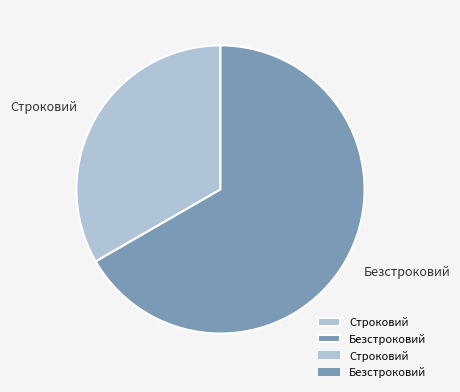

Does Безстроковий represent more than half of the total?

Yes